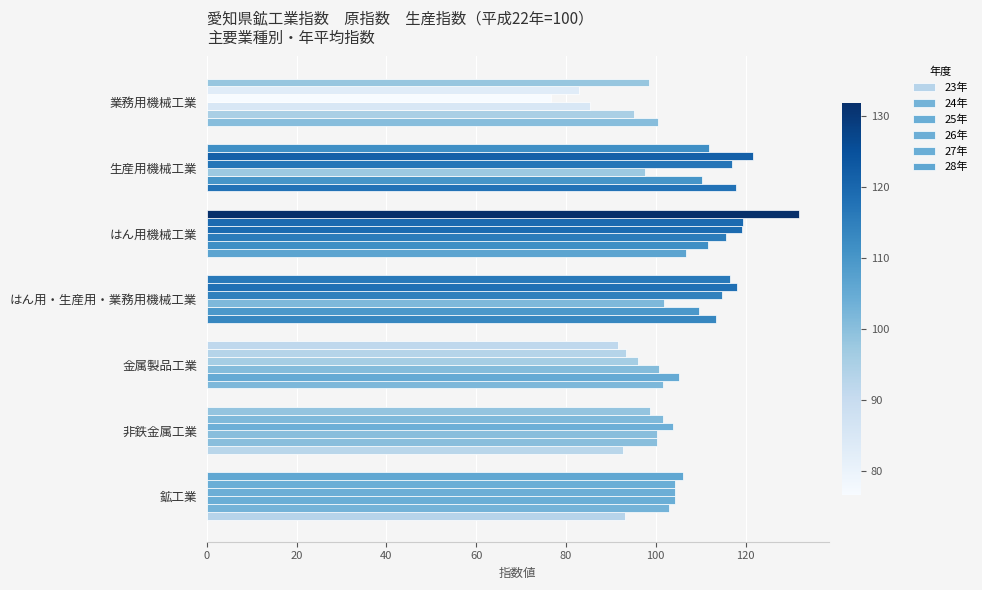

Reading right to left, what are all the values shown in this chart?

23年: 100.5	117.8	106.7	113.4	101.7	92.8	93.2
24年: 95.2	110.4	111.6	109.6	105.2	100.3	103.0
25年: 85.4	97.6	115.7	101.8	100.8	100.2	104.3
26年: 76.6	117.1	119.2	114.7	96.0	103.9	104.2
27年: 83.0	121.6	119.5	118.2	93.3	101.6	104.3
28年: 98.4	111.8	131.9	116.5	91.6	98.7	106.1